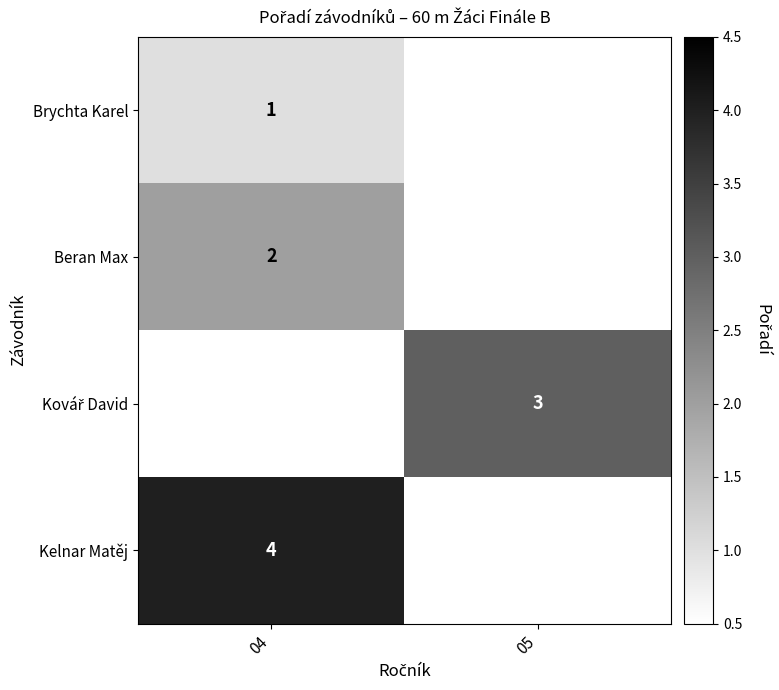

Which has a higher value, 04 or 05?

05